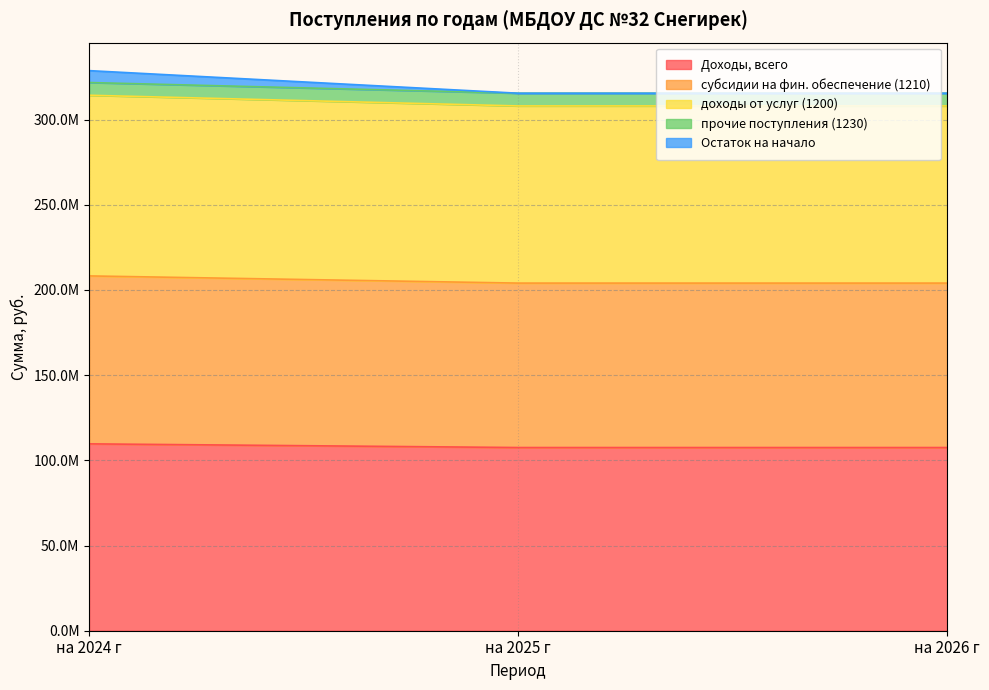

What position from the left is на 2026 г?

3